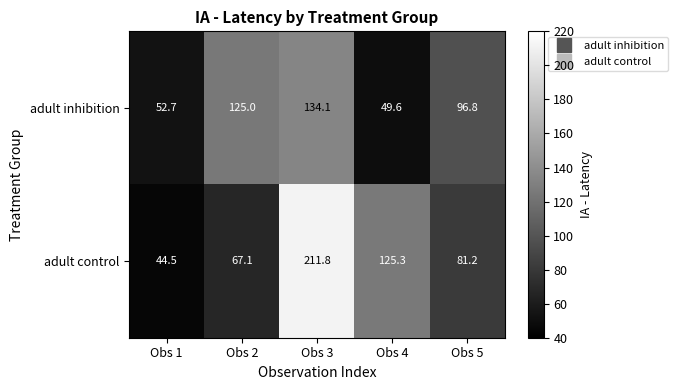

Is it true that adult inhibition equals 125.0 at Obs 2?

True